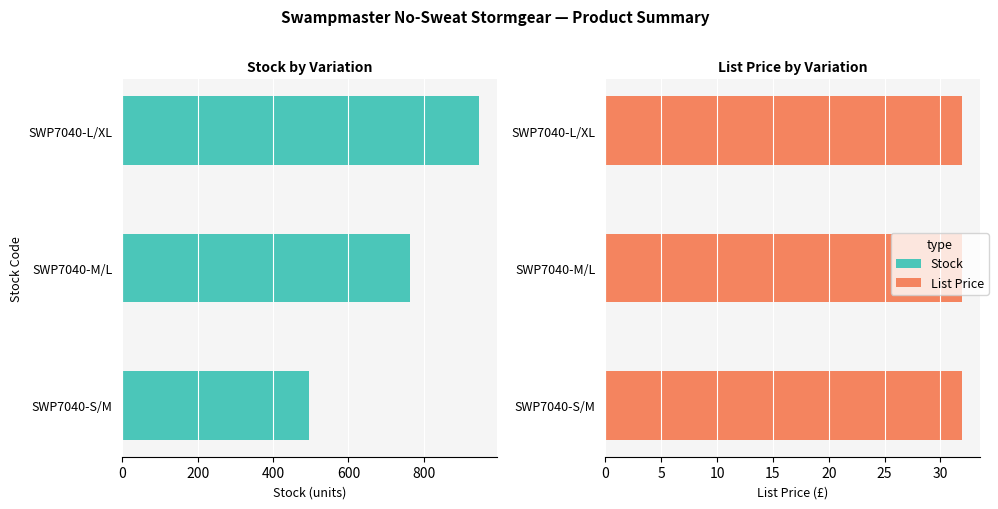

How many data points does each series have?

3